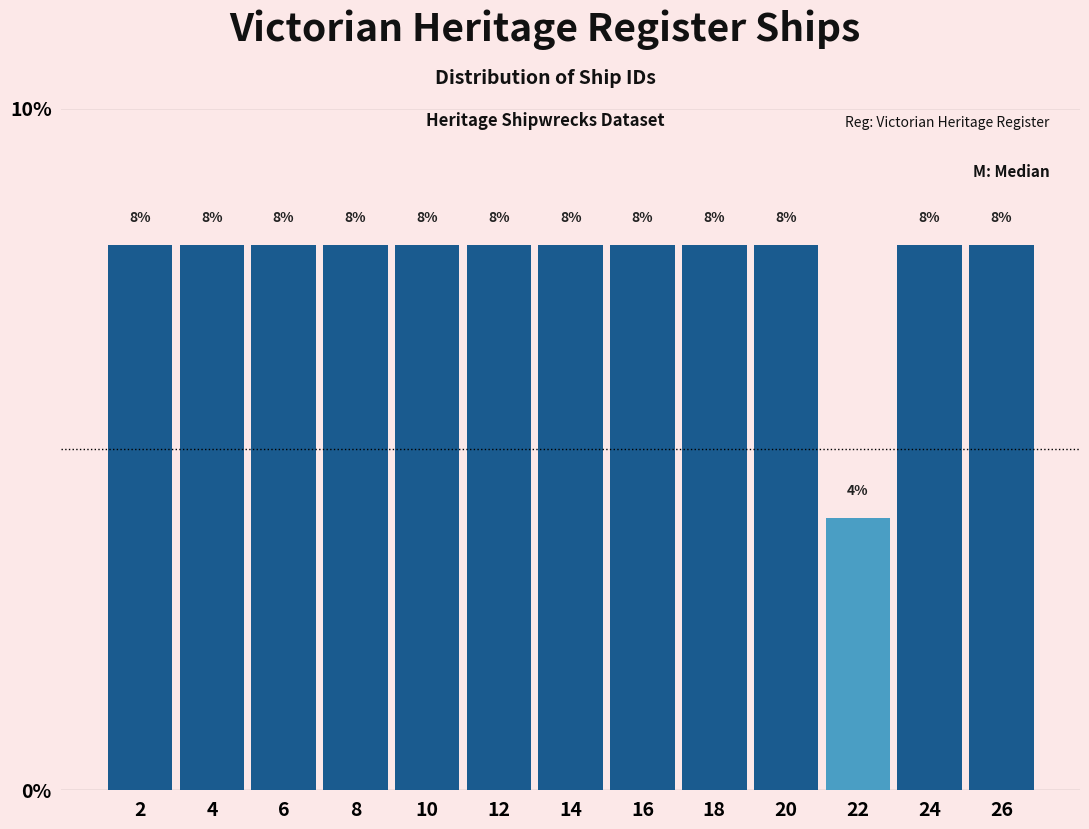

Reading left to right, list every bar in this chart as the range it spans on the x-axis followed by its height.

1 to 3: 8
3 to 5: 8
5 to 7: 8
7 to 9: 8
9 to 11: 8
11 to 13: 8
13 to 15: 8
15 to 17: 8
17 to 19: 8
19 to 21: 8
21 to 23: 4
23 to 25: 8
25 to 27: 8